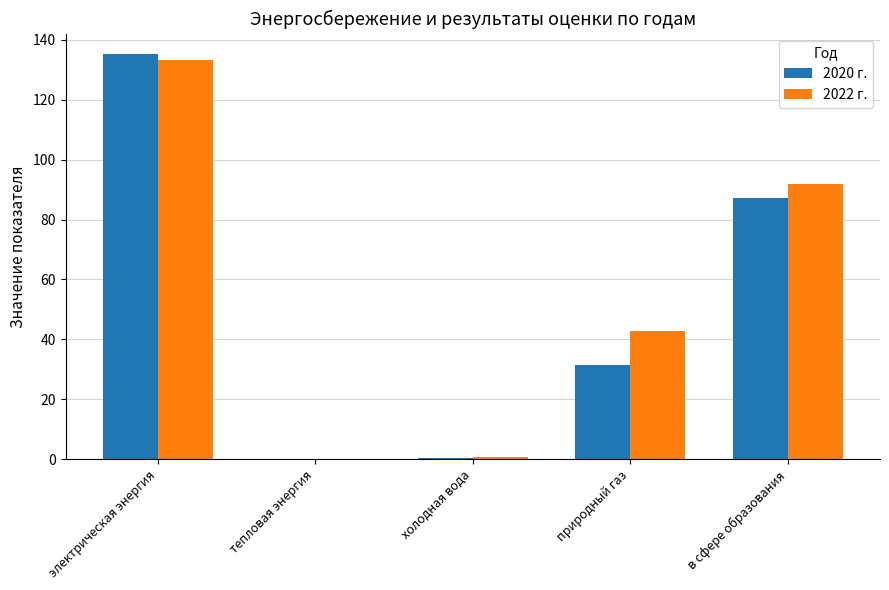

What value does the 2020 г. series have at в сфере образования?

87.1